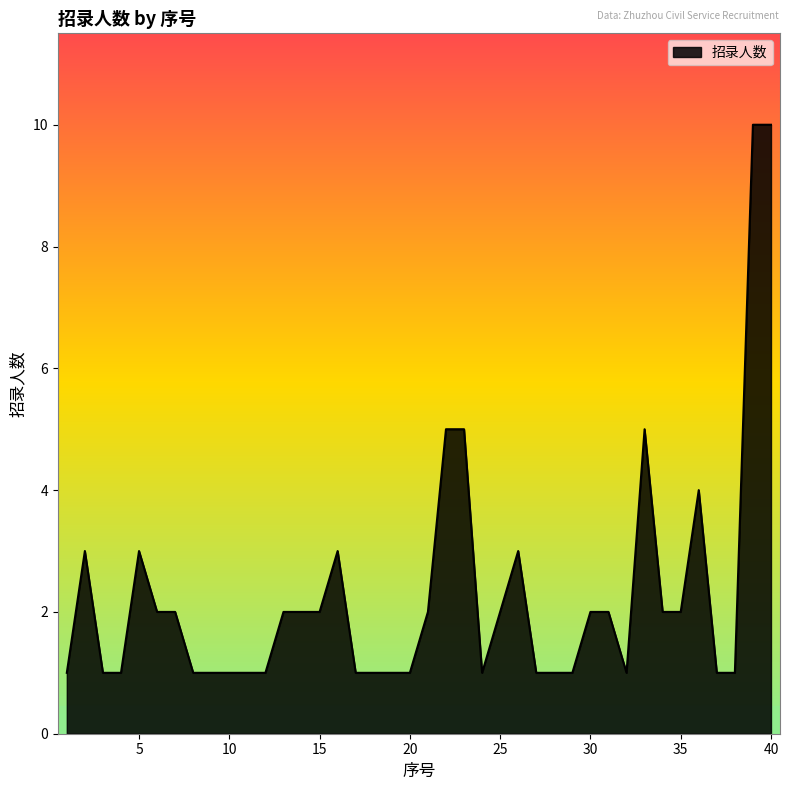

How many lines are shown in the chart?

1